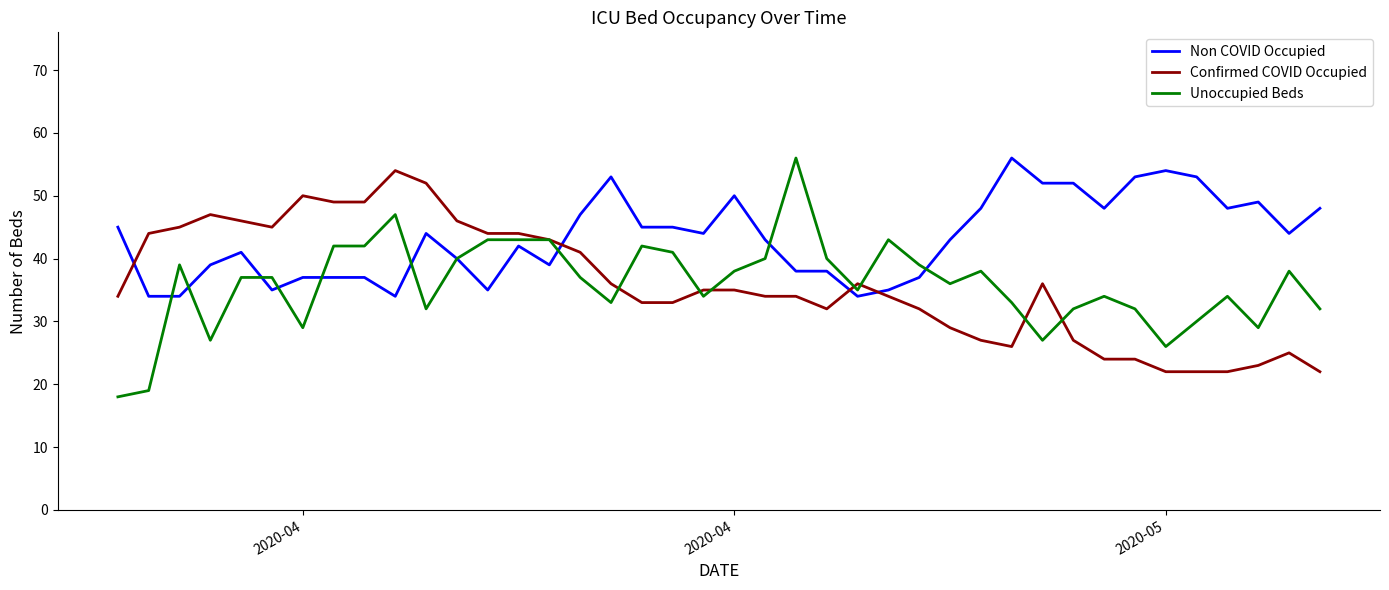

True or false: Non COVID Occupied and Confirmed COVID Occupied cross at least once.

True